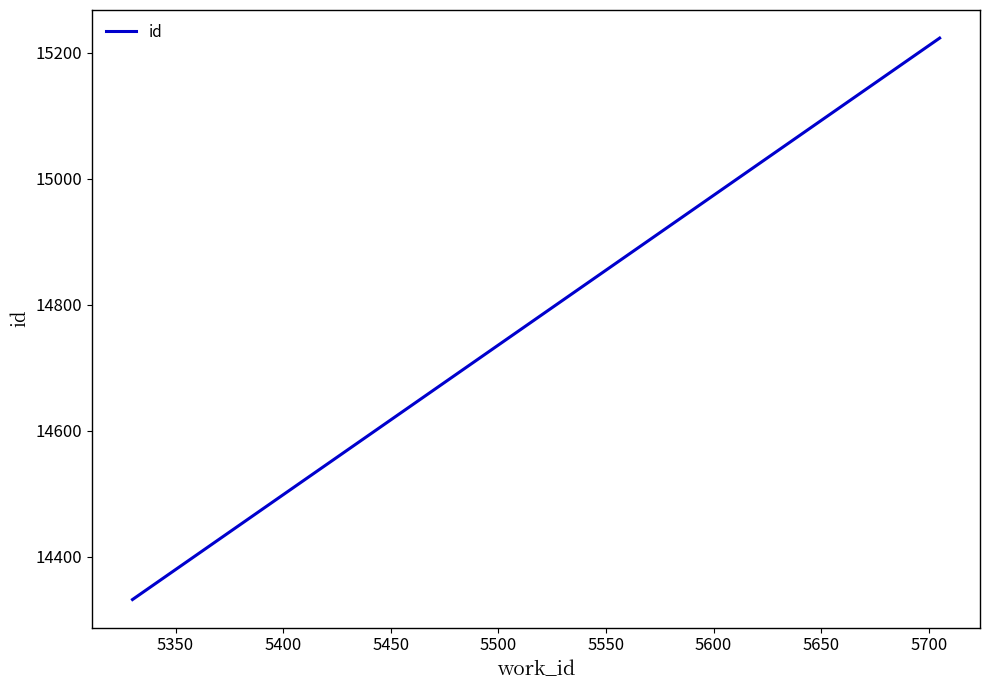

What is the value of the 2nd point from the left?

15223